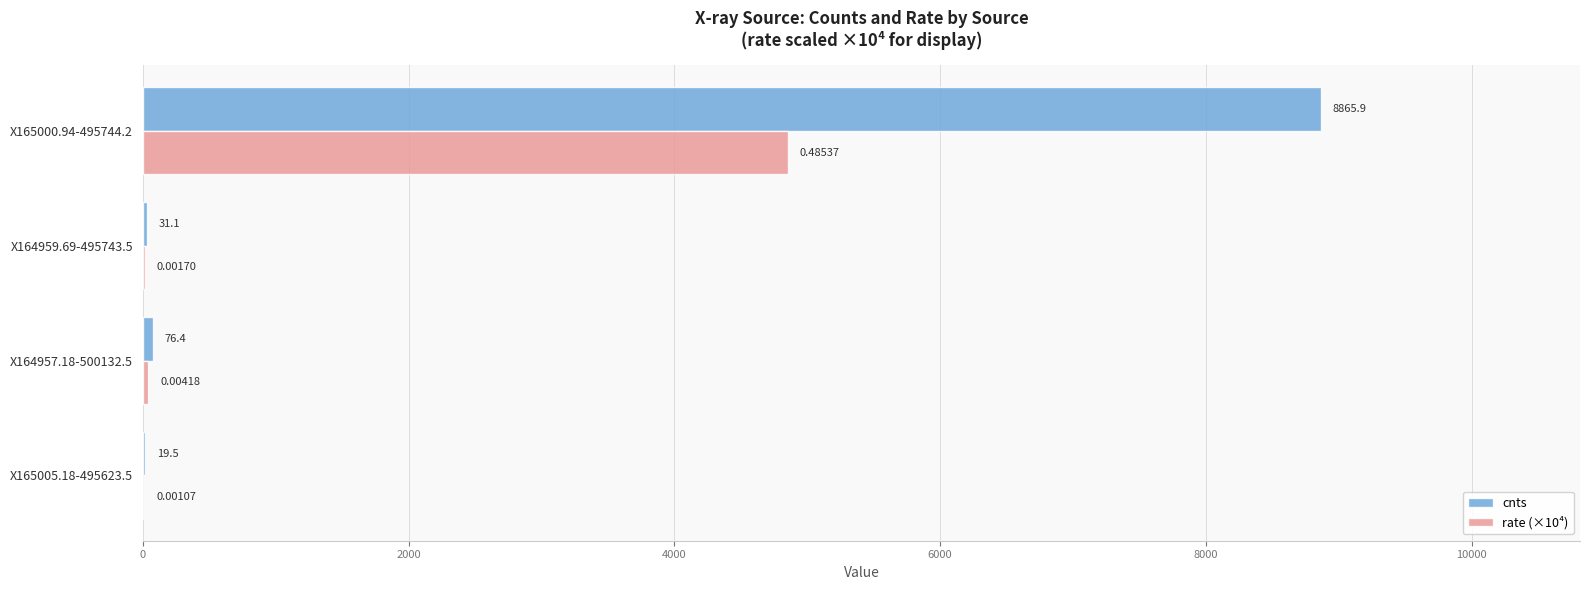

Between X164959.69-495743.5 and X165000.94-495744.2, which series saw the biggest shift?

cnts